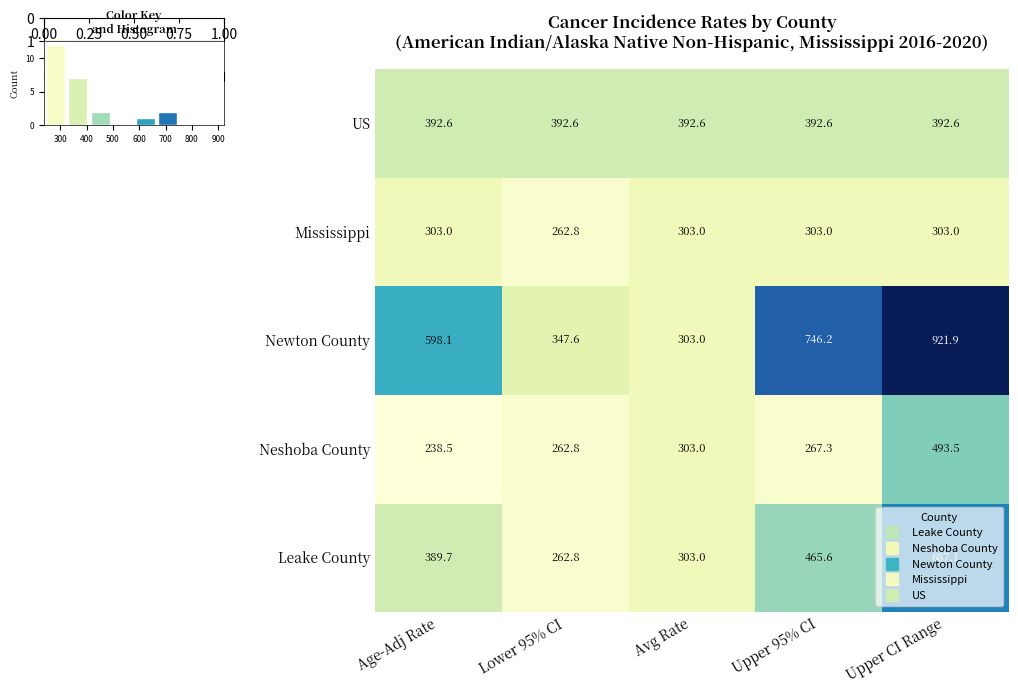

What is the difference between the Neshoba County values at Avg Rate and Lower 95% CI?

40.2